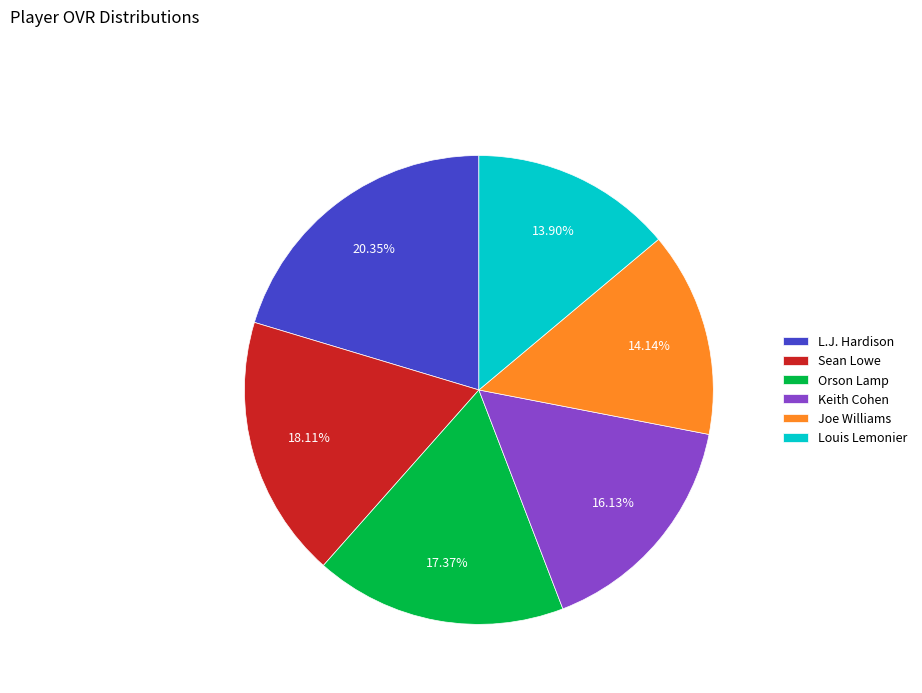

What is the largest slice in the pie chart?

L.J. Hardison